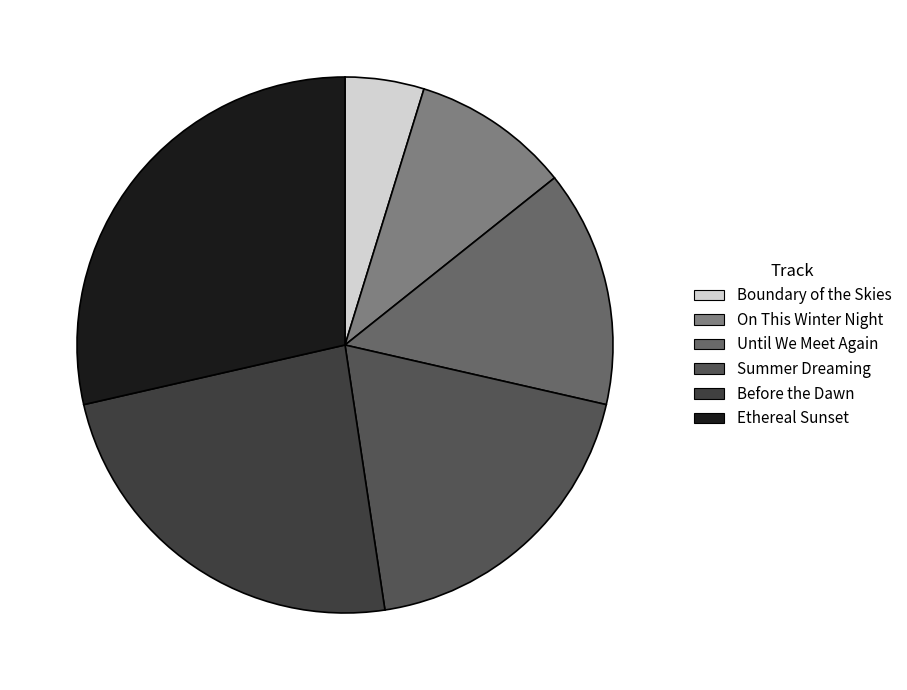

To the nearest percent, what is the average slice percentage?

17%